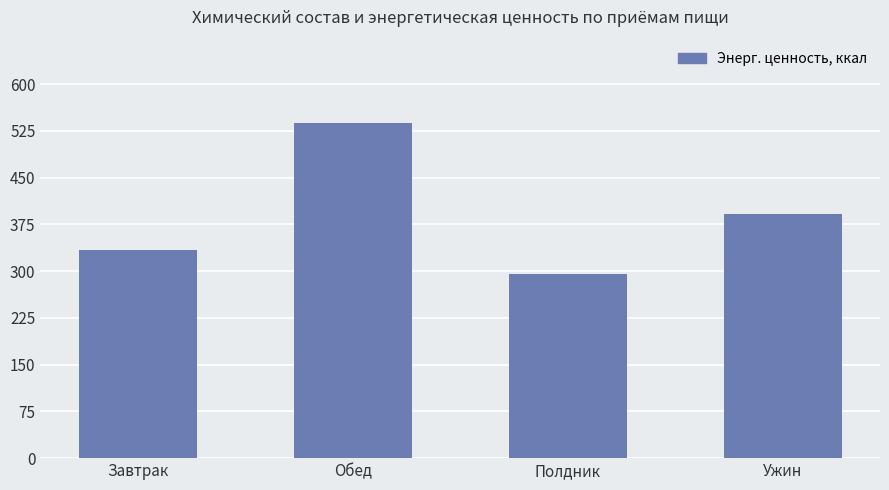

Reading left to right, extract all data points from this chart.

333.3	536.9	294.6	390.9